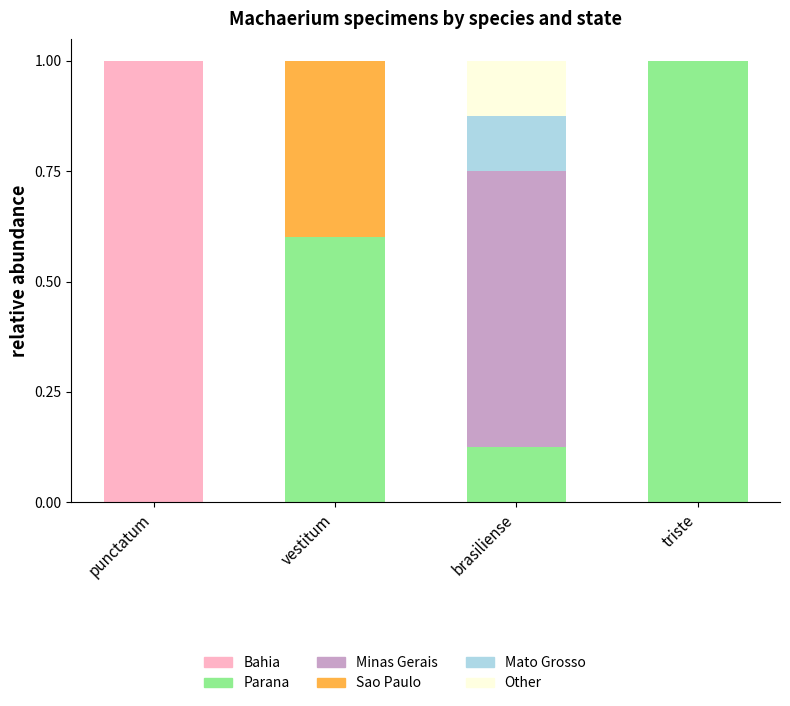

What is the highest value of the Bahia series?

1.0